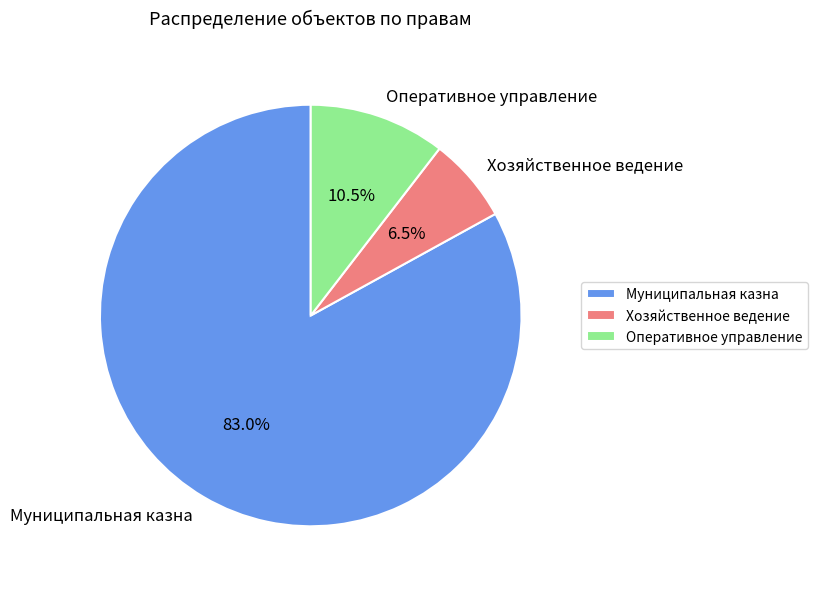

To the nearest percent, what is the average slice percentage?

33%